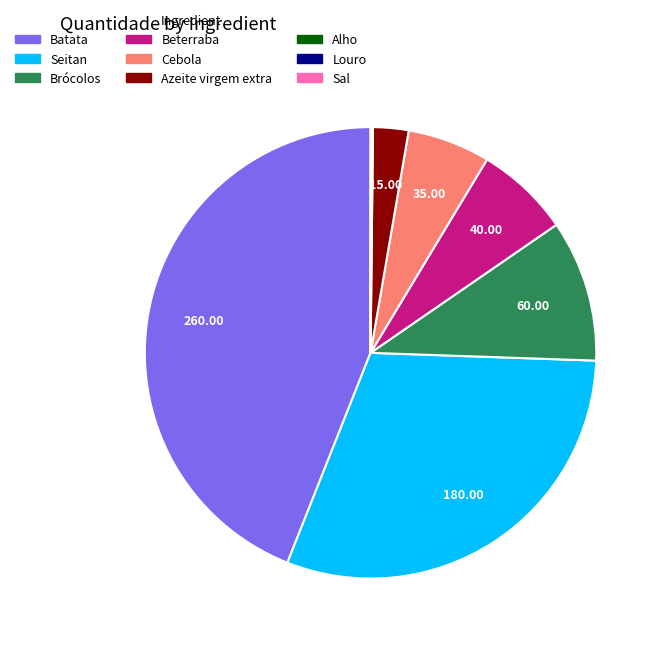

Does Brócolos account for over 50% of the chart?

No